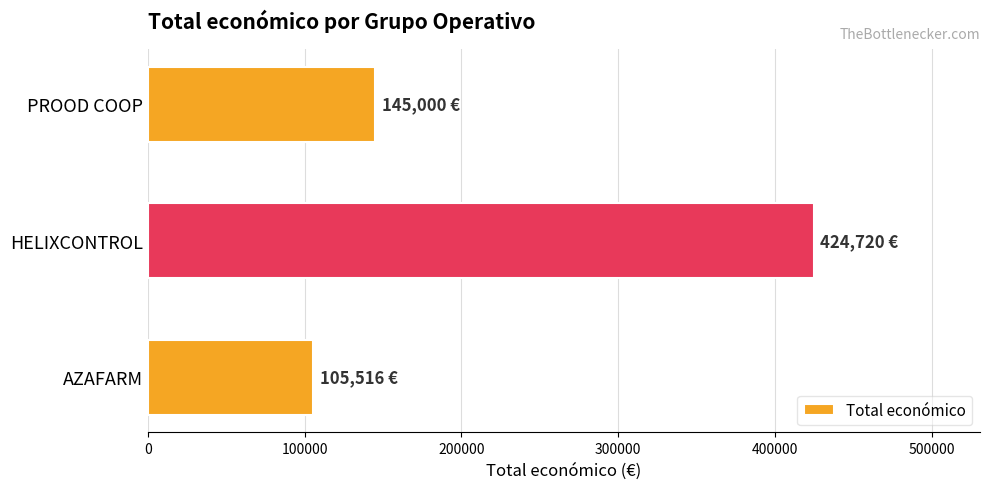

How many series are shown in this chart?

1